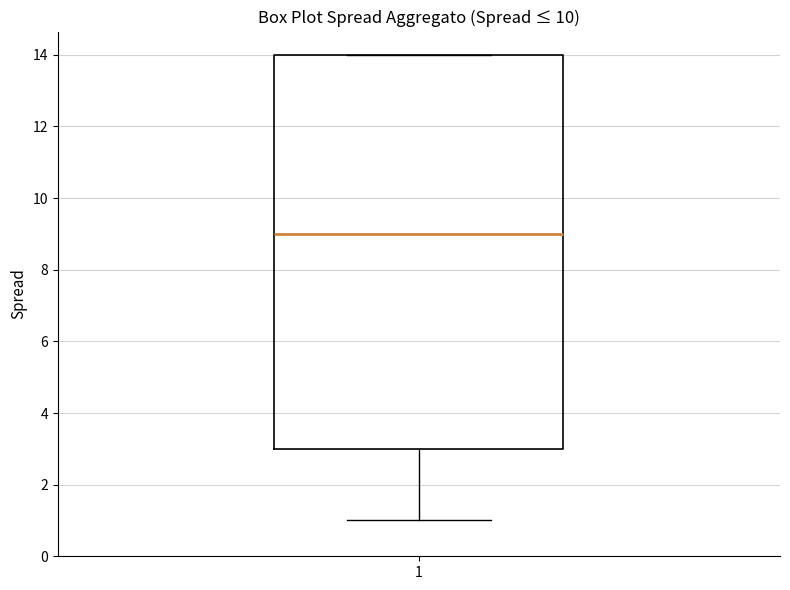

Transcribe this box plot: give where the median line is, the range the box spans, and where the two whiskers end, as read against the y-axis. The values are not printed on the chart, so give them approximately, as read against the axis.

median 9, box 3 to 14, whiskers 1 to 14